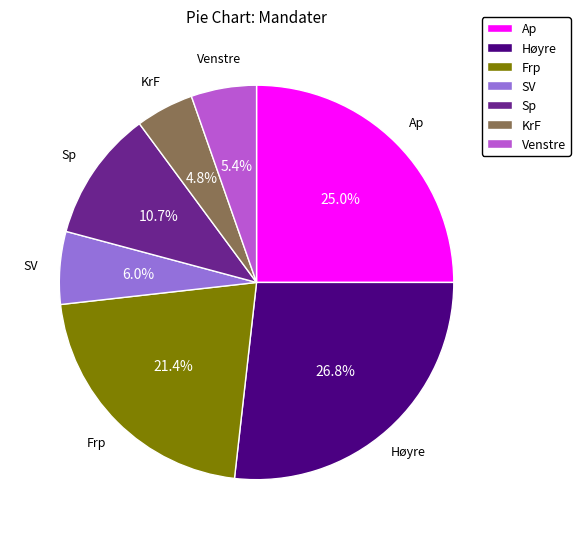

What is the ratio of the value at Frp to the value at SV?

3.6